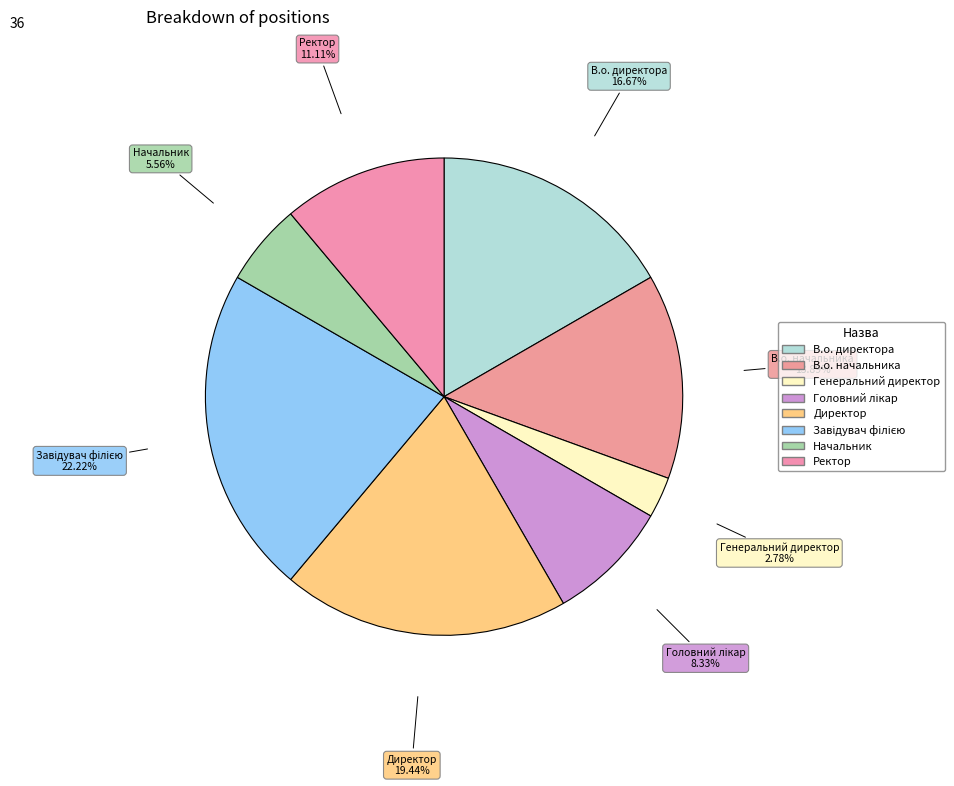

Is the sum of Директор and Завідувач філією greater than half?

No